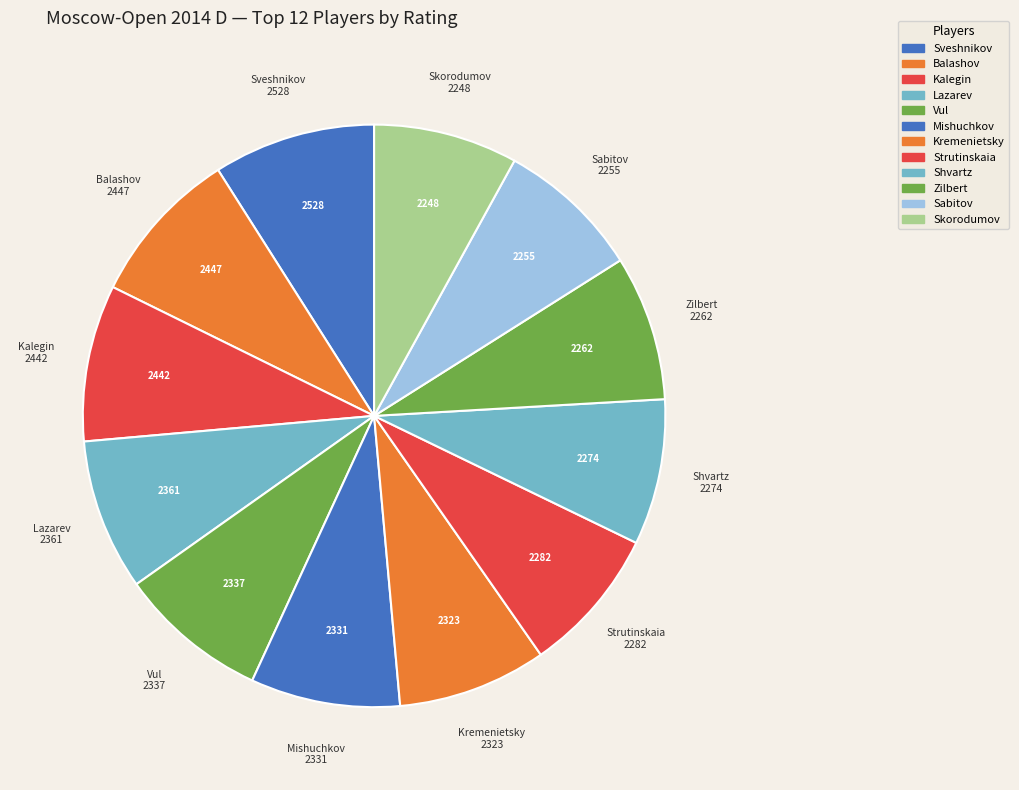

Count the number of slices in the pie.

12